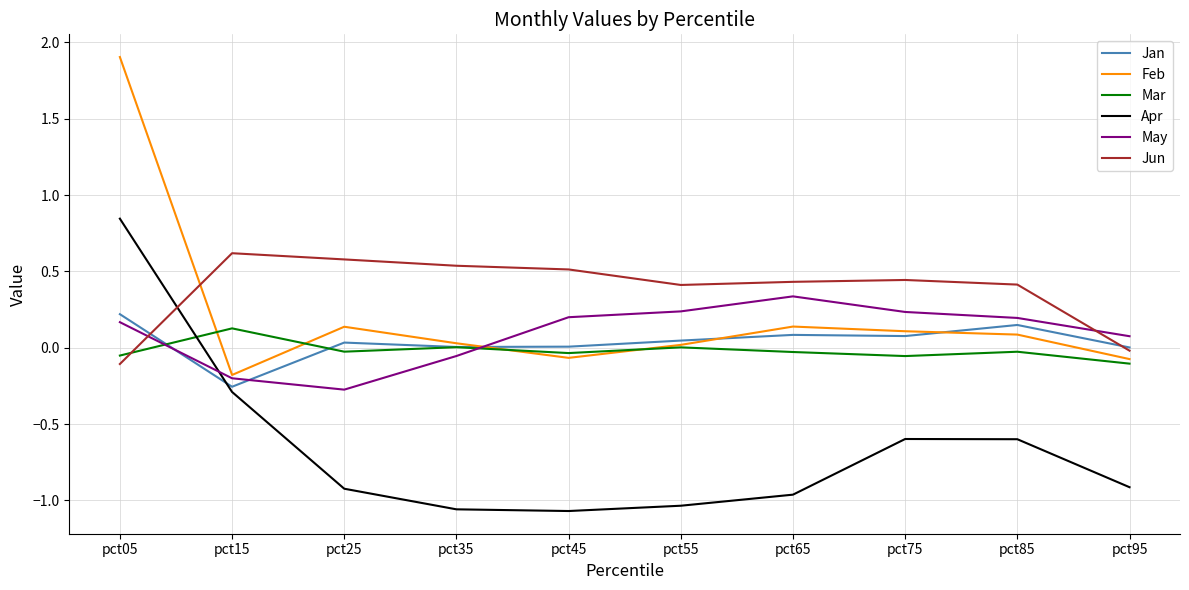

Count the number of categories in the chart.

10